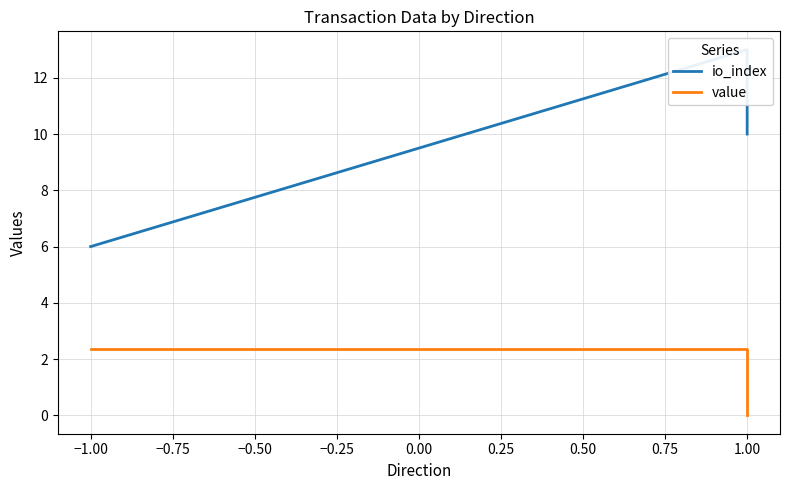

What is the sum of all value values?

4.7